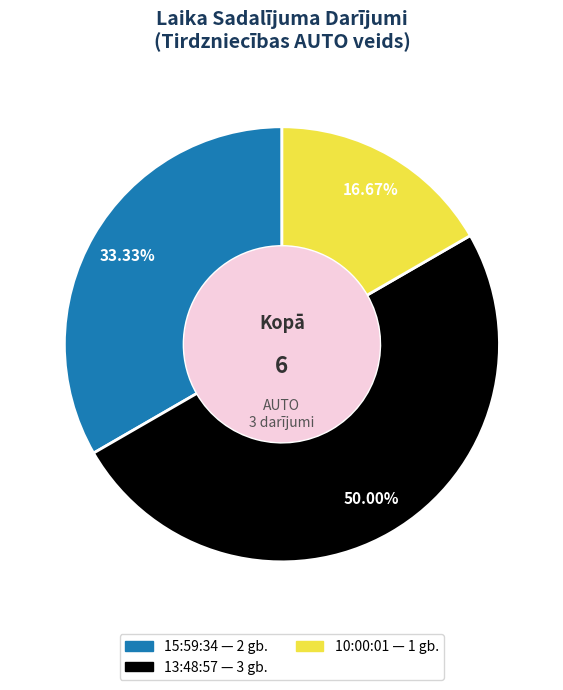

Which category has the smallest portion of the pie?

10:00:01